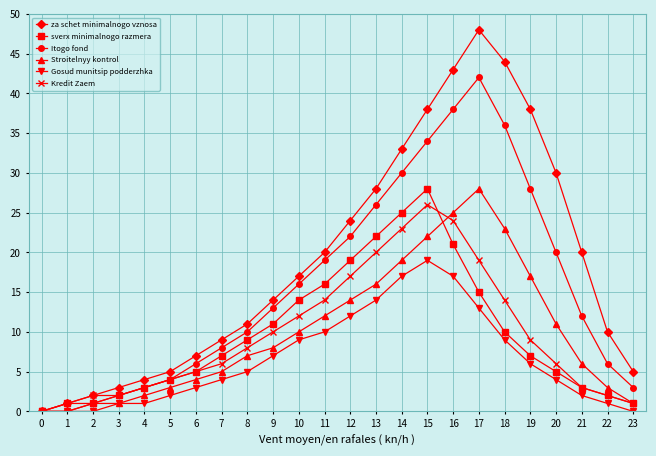

What is the total value across all series at 18?

136